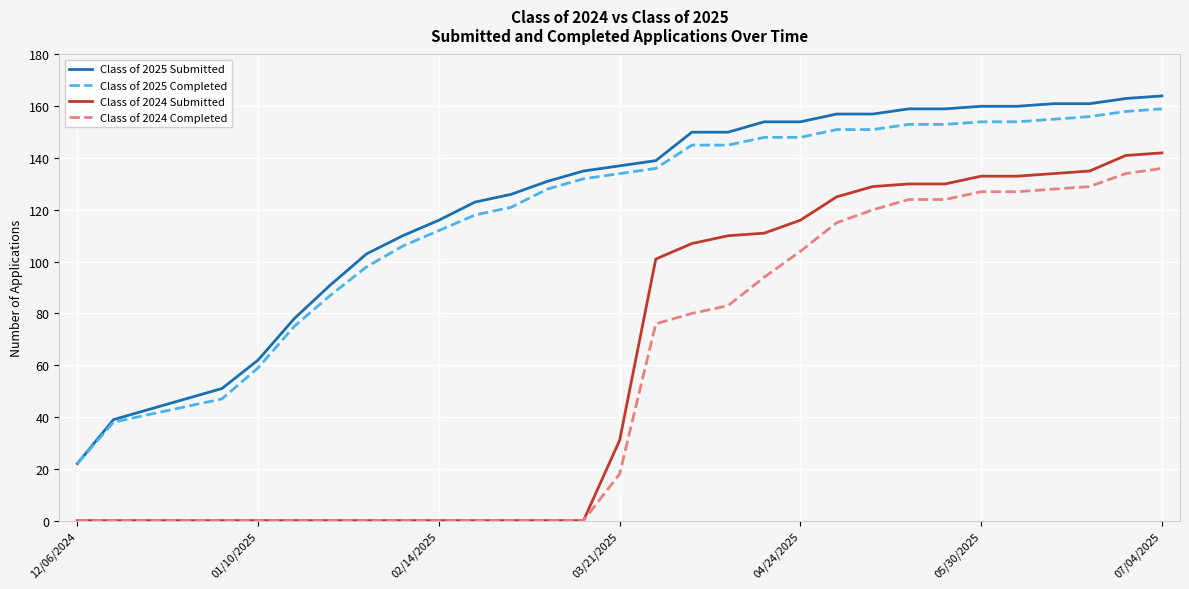

True or false: Class of 2024 Submitted and Class of 2025 Completed intersect in this chart.

False